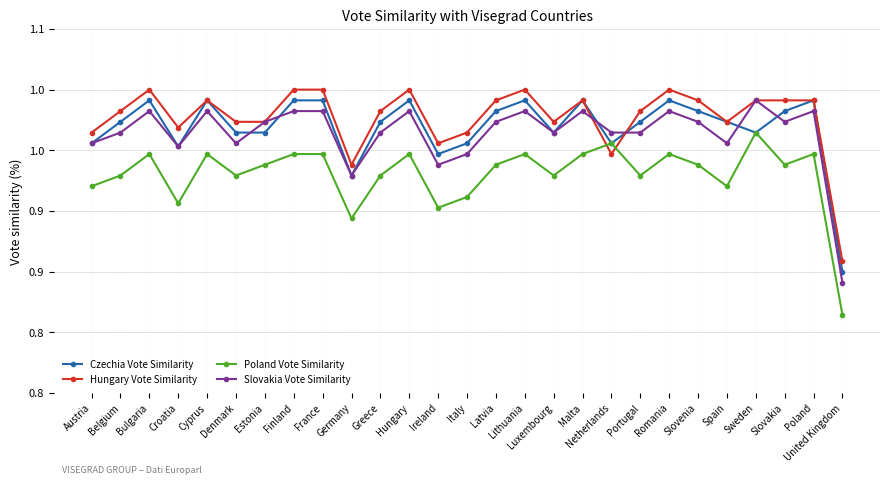

True or false: Poland Vote Similarity and Hungary Vote Similarity intersect in this chart.

True